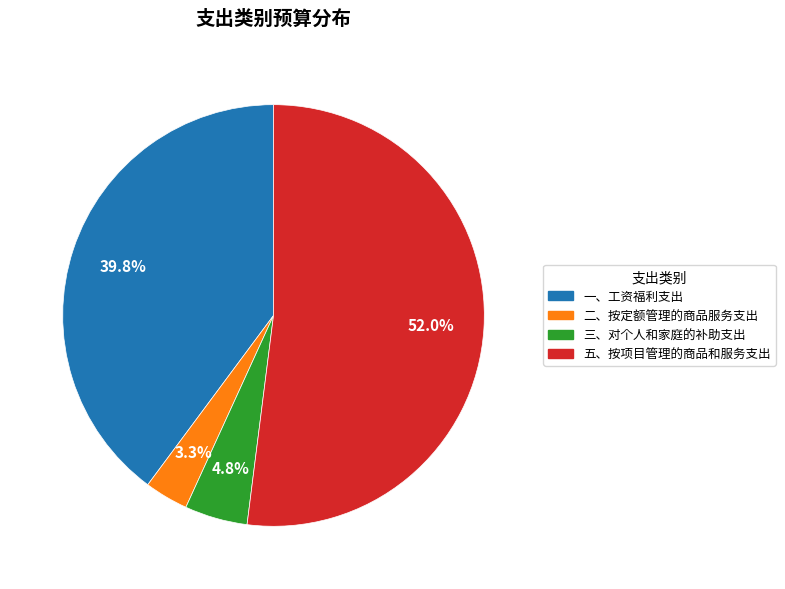

What percentage is the 一、工资福利支出 slice, to the nearest percent?

40%